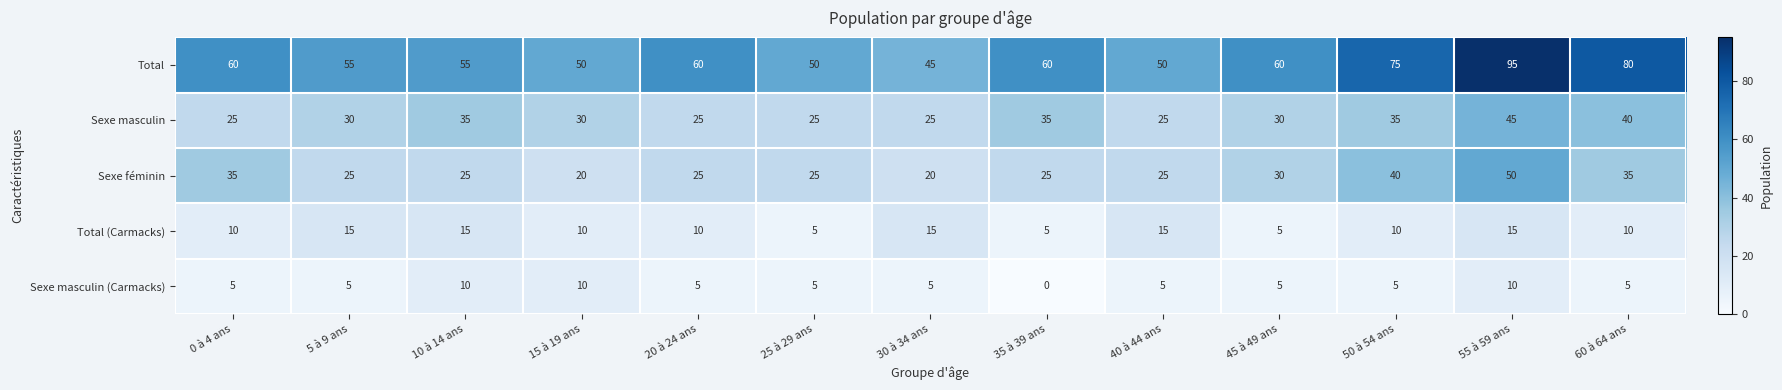

Rank the series by their maximum value, from lowest to highest.

Sexe masculin (Carmacks), Total (Carmacks), Sexe masculin, Sexe féminin, Total